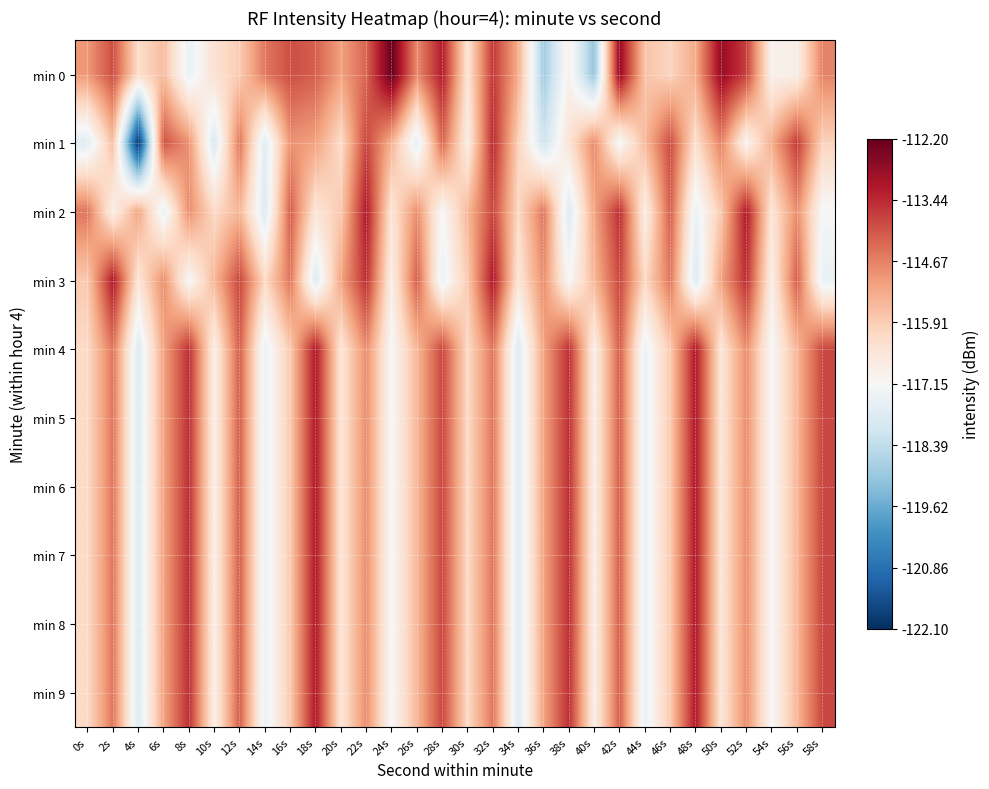

Reading right to left, what are all the values shown in this chart?

min 0: 58s=-114.7	56s=-116.8	54s=-116.9	52s=-113.7	50s=-112.8	48s=-115.3	46s=-116.1	44s=-115.7	42s=-112.8	40s=-119.1	38s=-116.9	36s=-118.9	34s=-115.4	32s=-113.6	30s=-116.5	28s=-113.2	26s=-114.8	24s=-112.2	22s=-114.3	20s=-115.1	18s=-114.2	16s=-113.9	14s=-114.5	12s=-115.9	10s=-116.4	8s=-117.5	6s=-115.6	4s=-116.3	2s=-114.0	0s=-115.0
min 1: 58s=-116.0	56s=-113.7	54s=-115.3	52s=-117.0	50s=-114.7	48s=-116.3	46s=-113.9	44s=-115.6	42s=-117.2	40s=-114.8	38s=-116.5	36s=-118.1	34s=-116.0	32s=-113.5	30s=-116.8	28s=-114.3	26s=-117.7	24s=-115.4	22s=-113.8	20s=-116.2	18s=-115.2	16s=-114.9	14s=-117.8	12s=-114.5	10s=-117.9	8s=-114.9	6s=-114.0	4s=-122.1	2s=-115.6	0s=-117.7
min 2: 58s=-117.2	56s=-114.8	54s=-116.5	52s=-113.2	50s=-115.8	48s=-117.5	46s=-114.2	44s=-116.8	42s=-113.5	40s=-115.2	38s=-117.8	36s=-114.5	34s=-116.2	32s=-113.8	30s=-115.5	28s=-117.2	26s=-114.8	24s=-116.5	22s=-113.2	20s=-115.8	18s=-116.5	16s=-114.2	14s=-117.8	12s=-115.5	10s=-116.2	8s=-114.8	6s=-117.5	4s=-115.2	2s=-116.8	0s=-114.5
min 3: 58s=-117.5	56s=-114.2	54s=-116.8	52s=-113.5	50s=-115.2	48s=-117.8	46s=-114.5	44s=-116.2	42s=-113.8	40s=-115.5	38s=-117.2	36s=-114.8	34s=-116.5	32s=-113.2	30s=-115.8	28s=-117.5	26s=-114.2	24s=-116.8	22s=-113.5	20s=-115.2	18s=-117.8	16s=-114.5	14s=-116.2	12s=-113.8	10s=-115.5	8s=-117.2	6s=-114.8	4s=-116.5	2s=-113.2	0s=-115.8
min 4: 58s=-113.8	56s=-115.5	54s=-117.2	52s=-114.8	50s=-116.5	48s=-113.2	46s=-115.8	44s=-117.5	42s=-114.2	40s=-116.8	38s=-113.5	36s=-115.2	34s=-117.8	32s=-114.5	30s=-116.2	28s=-113.8	26s=-115.5	24s=-117.2	22s=-114.8	20s=-116.5	18s=-113.2	16s=-115.8	14s=-117.5	12s=-114.2	10s=-116.8	8s=-113.5	6s=-115.2	4s=-117.8	2s=-114.5	0s=-116.2
min 5: 58s=-113.8	56s=-115.5	54s=-117.2	52s=-114.8	50s=-116.5	48s=-113.2	46s=-115.8	44s=-117.5	42s=-114.2	40s=-116.8	38s=-113.5	36s=-115.2	34s=-117.8	32s=-114.5	30s=-116.2	28s=-113.8	26s=-115.5	24s=-117.2	22s=-114.8	20s=-116.5	18s=-113.2	16s=-115.8	14s=-117.5	12s=-114.2	10s=-116.8	8s=-113.5	6s=-115.2	4s=-117.8	2s=-114.5	0s=-116.2
min 6: 58s=-113.8	56s=-115.5	54s=-117.2	52s=-114.8	50s=-116.5	48s=-113.2	46s=-115.8	44s=-117.5	42s=-114.2	40s=-116.8	38s=-113.5	36s=-115.2	34s=-117.8	32s=-114.5	30s=-116.2	28s=-113.8	26s=-115.5	24s=-117.2	22s=-114.8	20s=-116.5	18s=-113.2	16s=-115.8	14s=-117.5	12s=-114.2	10s=-116.8	8s=-113.5	6s=-115.2	4s=-117.8	2s=-114.5	0s=-116.2
min 7: 58s=-113.8	56s=-115.5	54s=-117.2	52s=-114.8	50s=-116.5	48s=-113.2	46s=-115.8	44s=-117.5	42s=-114.2	40s=-116.8	38s=-113.5	36s=-115.2	34s=-117.8	32s=-114.5	30s=-116.2	28s=-113.8	26s=-115.5	24s=-117.2	22s=-114.8	20s=-116.5	18s=-113.2	16s=-115.8	14s=-117.5	12s=-114.2	10s=-116.8	8s=-113.5	6s=-115.2	4s=-117.8	2s=-114.5	0s=-116.2
min 8: 58s=-113.8	56s=-115.5	54s=-117.2	52s=-114.8	50s=-116.5	48s=-113.2	46s=-115.8	44s=-117.5	42s=-114.2	40s=-116.8	38s=-113.5	36s=-115.2	34s=-117.8	32s=-114.5	30s=-116.2	28s=-113.8	26s=-115.5	24s=-117.2	22s=-114.8	20s=-116.5	18s=-113.2	16s=-115.8	14s=-117.5	12s=-114.2	10s=-116.8	8s=-113.5	6s=-115.2	4s=-117.8	2s=-114.5	0s=-116.2
min 9: 58s=-113.8	56s=-115.5	54s=-117.2	52s=-114.8	50s=-116.5	48s=-113.2	46s=-115.8	44s=-117.5	42s=-114.2	40s=-116.8	38s=-113.5	36s=-115.2	34s=-117.8	32s=-114.5	30s=-116.2	28s=-113.8	26s=-115.5	24s=-117.2	22s=-114.8	20s=-116.5	18s=-113.2	16s=-115.8	14s=-117.5	12s=-114.2	10s=-116.8	8s=-113.5	6s=-115.2	4s=-117.8	2s=-114.5	0s=-116.2